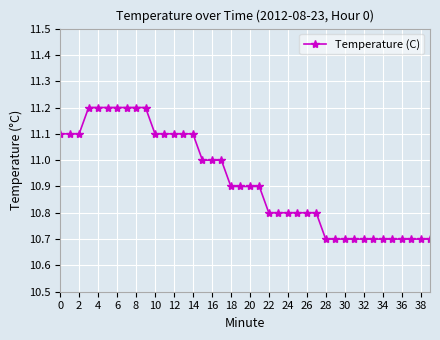

What is the maximum value shown in the chart?

11.2